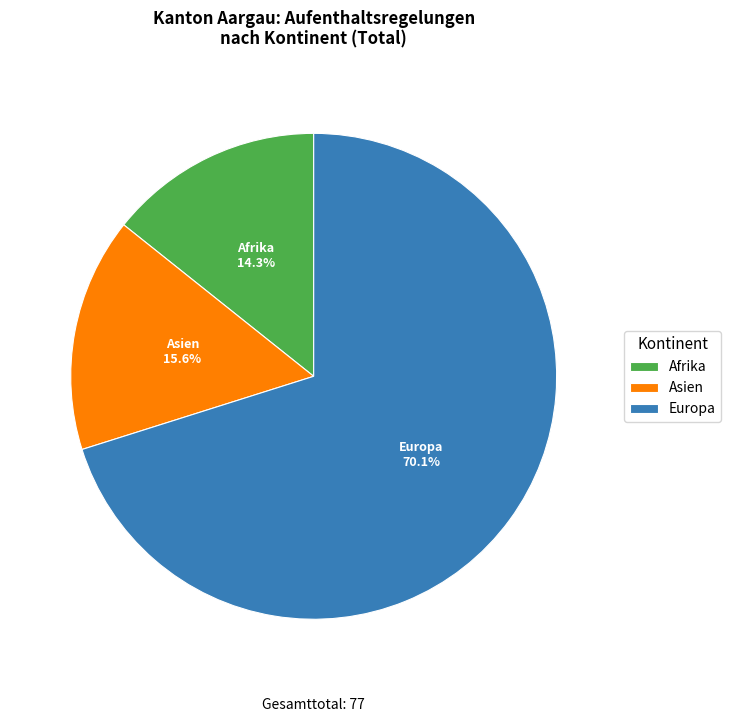

Is there any slice that represents more than half of the pie?

Yes